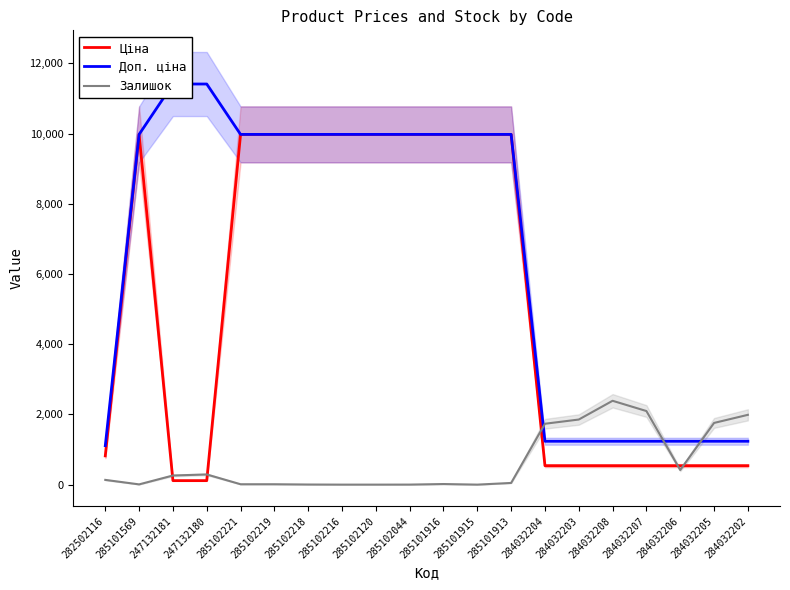

Reading left to right, list all the values displayed in this chart.

Ціна: 282502116=818.5	285101569=9975.0	247132181=114.1	247132180=114.1	285102221=9975.0	285102219=9975.0	285102218=9975.0	285102216=9975.0	285102120=9975.0	285102044=9975.0	285101916=9975.0	285101915=9975.0	285101913=9975.0	284032204=539.0	284032203=539.0	284032208=539.0	284032207=539.0	284032206=539.0	284032205=539.0	284032202=539.0
Доп. ціна: 282502116=1109.2	285101569=9975.0	247132181=11410.0	247132180=11410.0	285102221=9975.0	285102219=9975.0	285102218=9975.0	285102216=9975.0	285102120=9975.0	285102044=9975.0	285101916=9975.0	285101915=9975.0	285101913=9975.0	284032204=1235.4	284032203=1235.4	284032208=1235.4	284032207=1235.4	284032206=1235.4	284032205=1235.4	284032202=1235.4
Залишок: 282502116=135.0	285101569=7.0	247132181=260.0	247132180=290.0	285102221=11.0	285102219=11.0	285102218=3.0	285102216=0.0	285102120=0.0	285102044=1.0	285101916=17.0	285101915=0.0	285101913=48.0	284032204=1734.0	284032203=1854.0	284032208=2388.0	284032207=2096.0	284032206=417.0	284032205=1757.0	284032202=1988.0